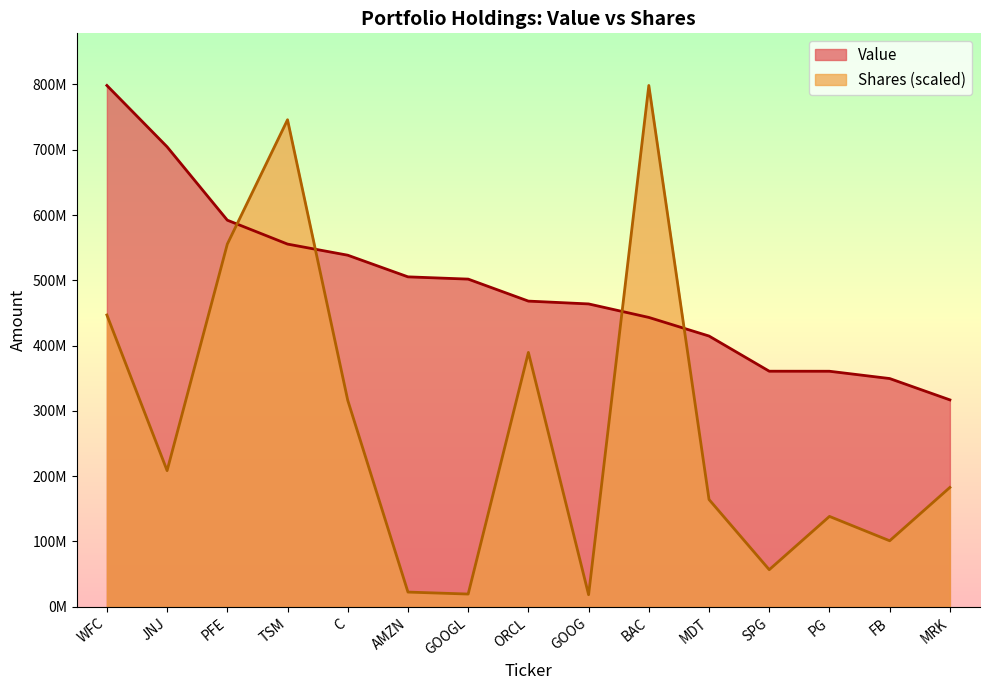

Reading left to right, list all the values displayed in this chart.

Value: 798466000.0	704483000.0	592129000.0	555511000.0	538489000.0	505337000.0	501875000.0	468191000.0	463875000.0	443184000.0	414686000.0	360818000.0	360755000.0	349579000.0	316895000.0
Shares or principal amount: 446921574.3	208547882.6	555479734.6	745942072.3	316262426.7	22530016.0	19510038.3	389602959.3	18484031.9	798466000.0	164308913.9	56792368.8	138428553.0	101108798.1	182815437.3